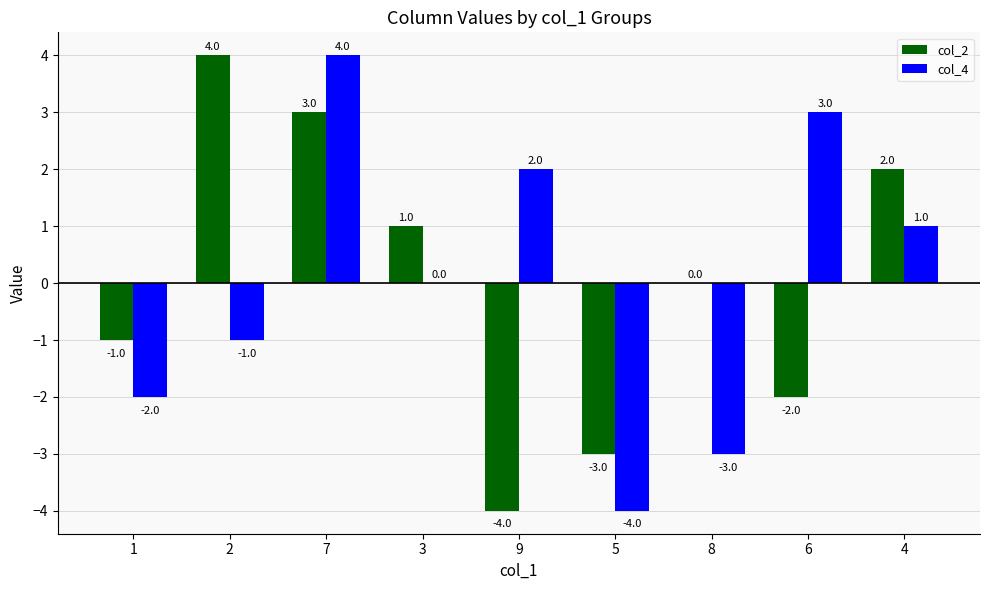

Which series changed the most between 1 and 2?

col_2